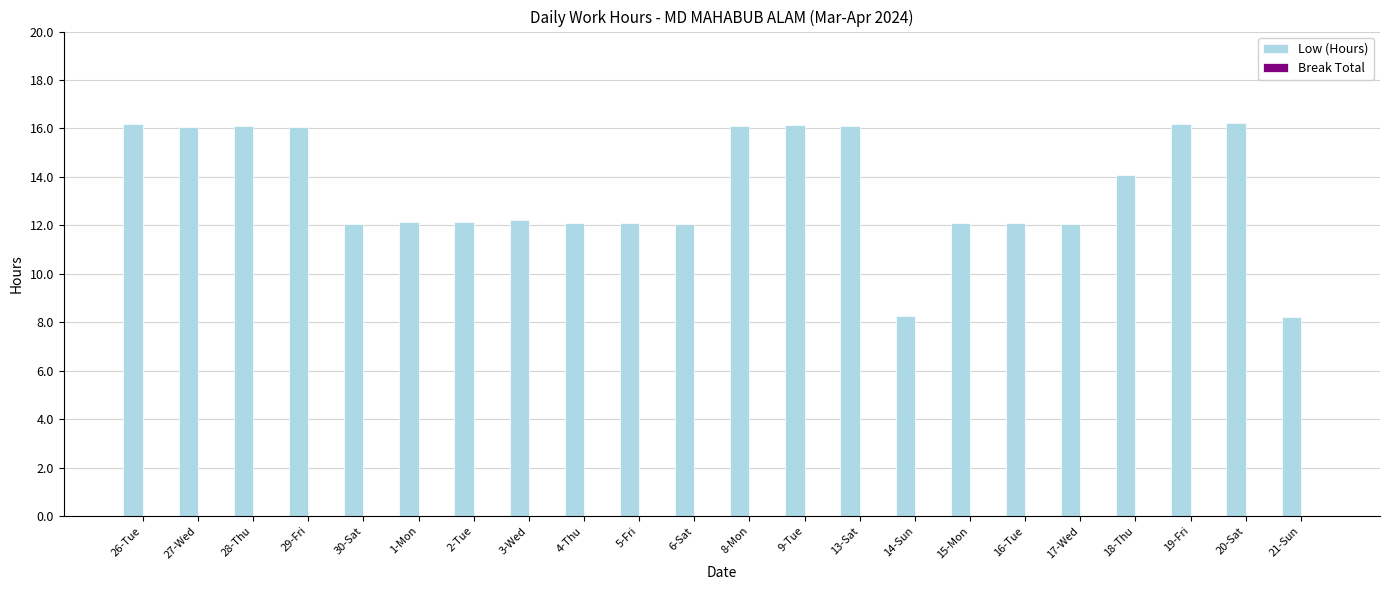

What is the greatest value displayed?

16.2